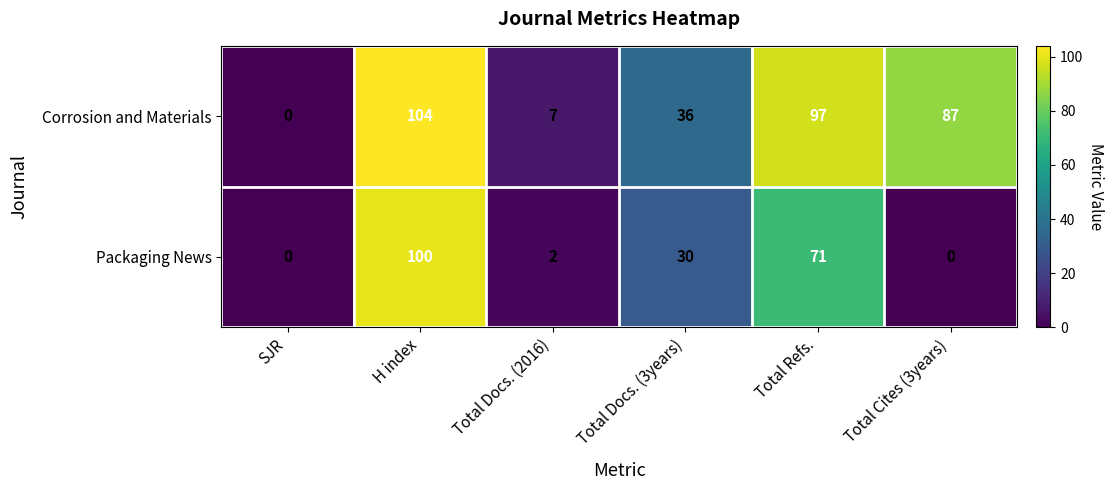

What is the difference between the Corrosion and Materials values at Total Docs. (2016) and H index?

97